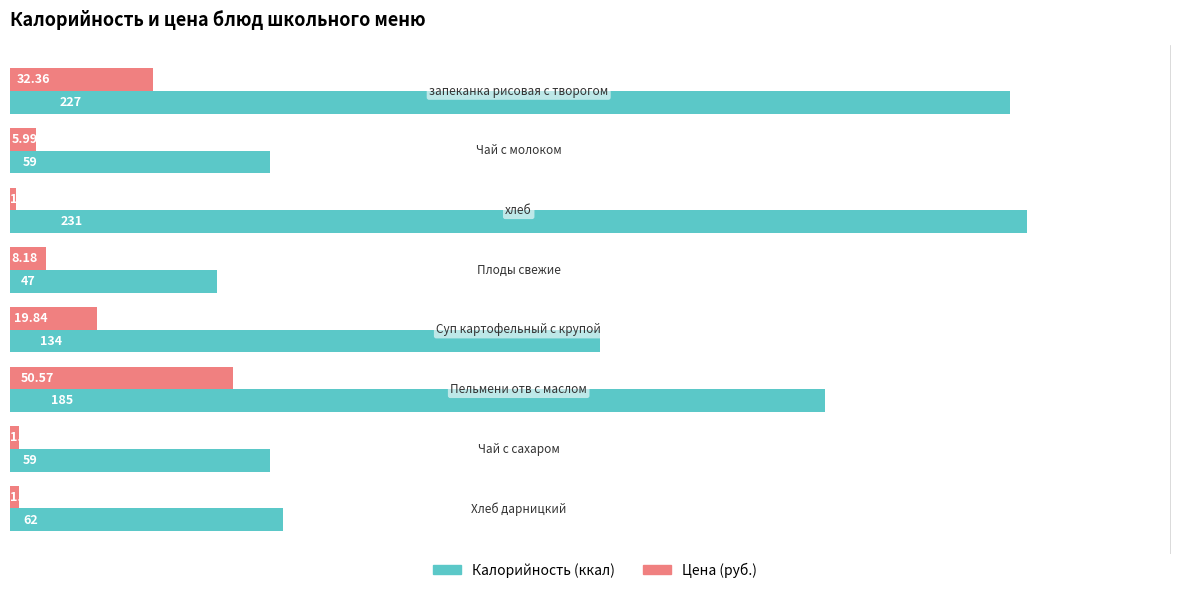

Count the number of data series in this chart.

2